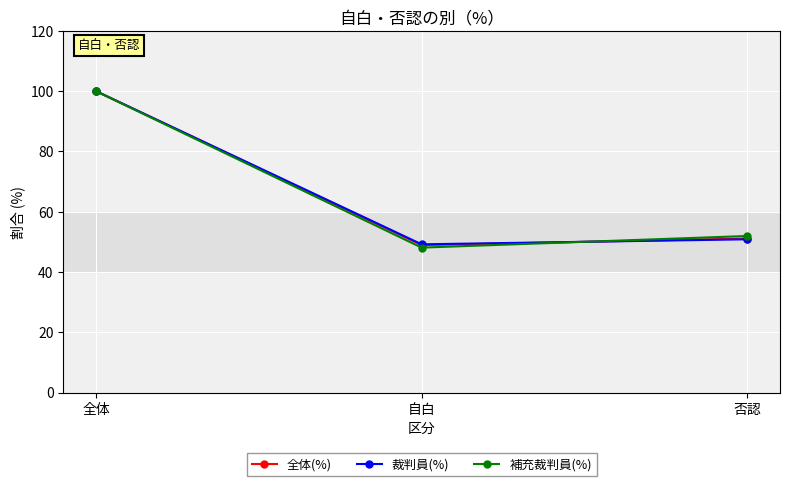

What is the label of the 1st point from the right?

否認